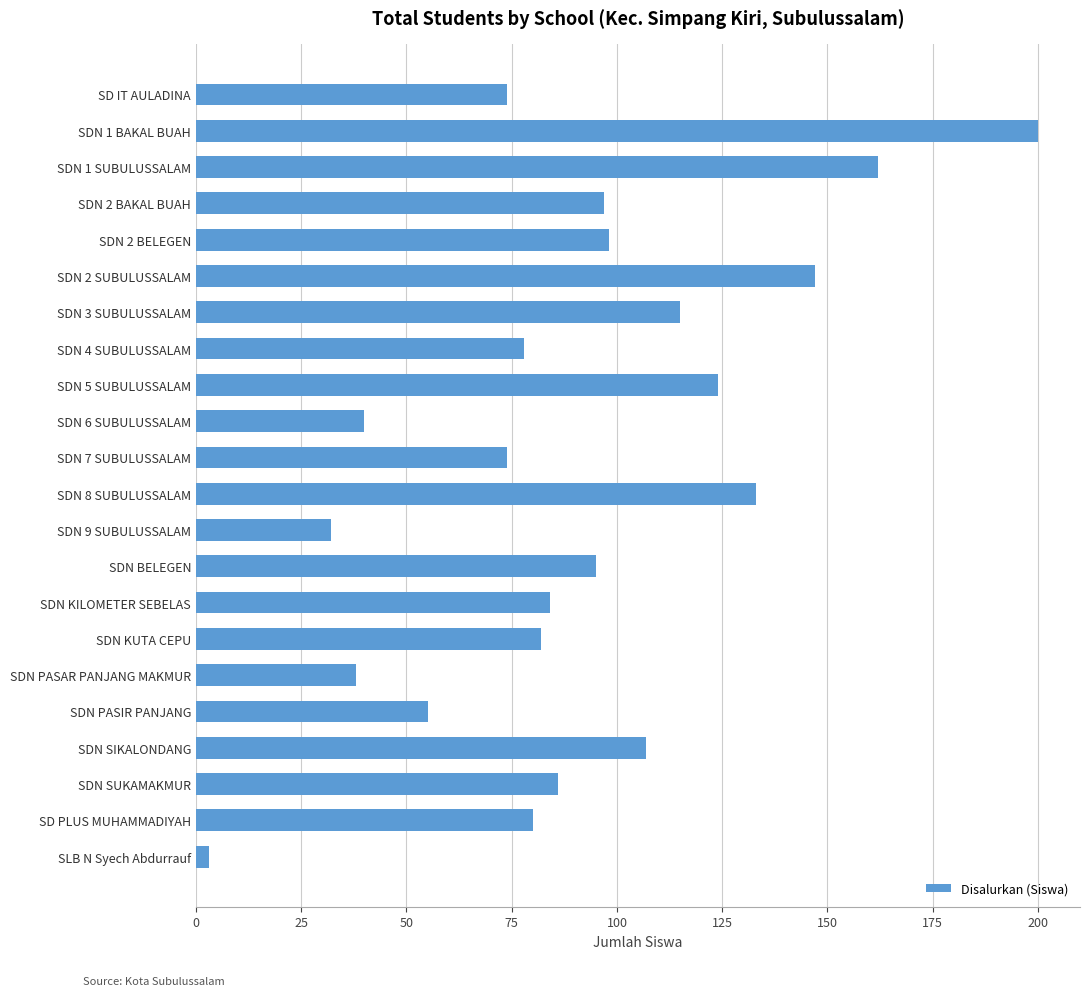

What value does the data have at SDN 9 SUBULUSSALAM, to the nearest 50?

50